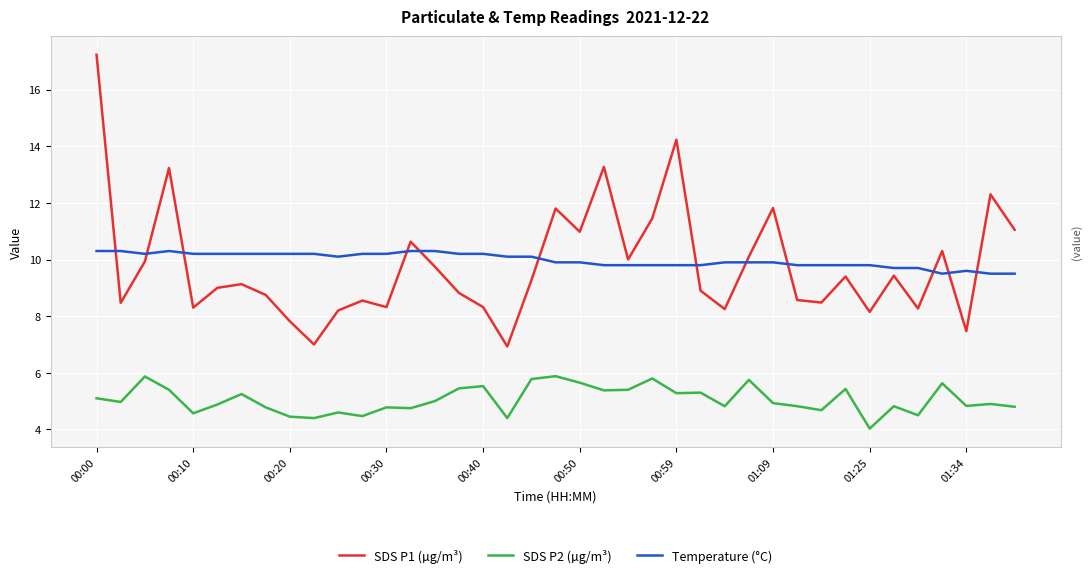

Which series has the widest spread of values?

SDS P1 (µg/m³)